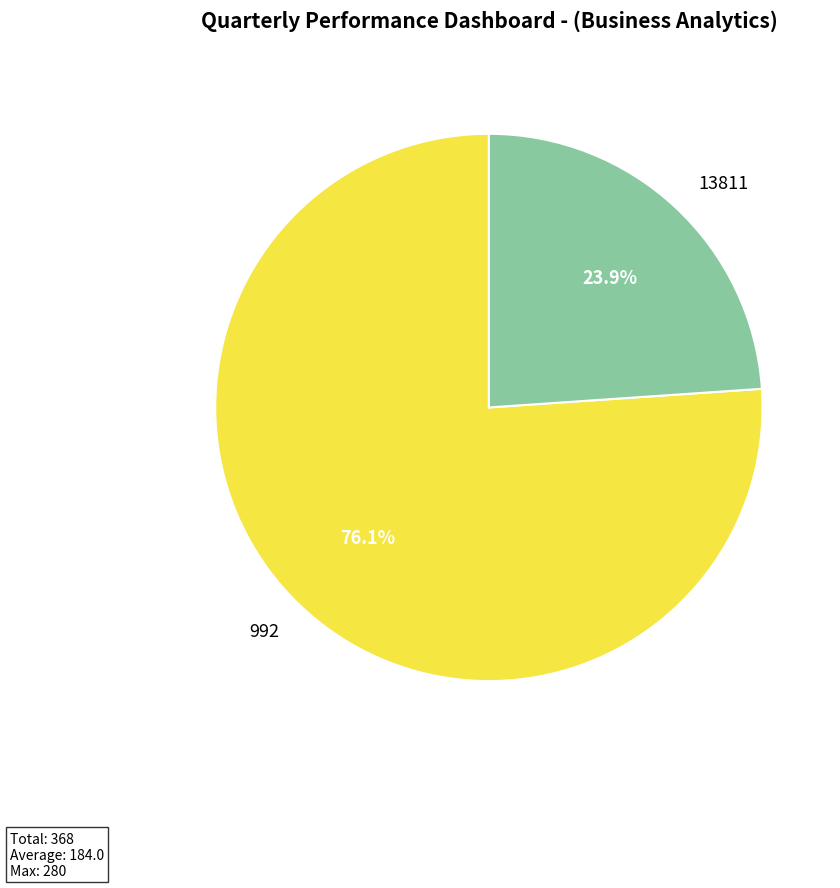

Combined, do 13811 and 992 account for over 50%?

Yes